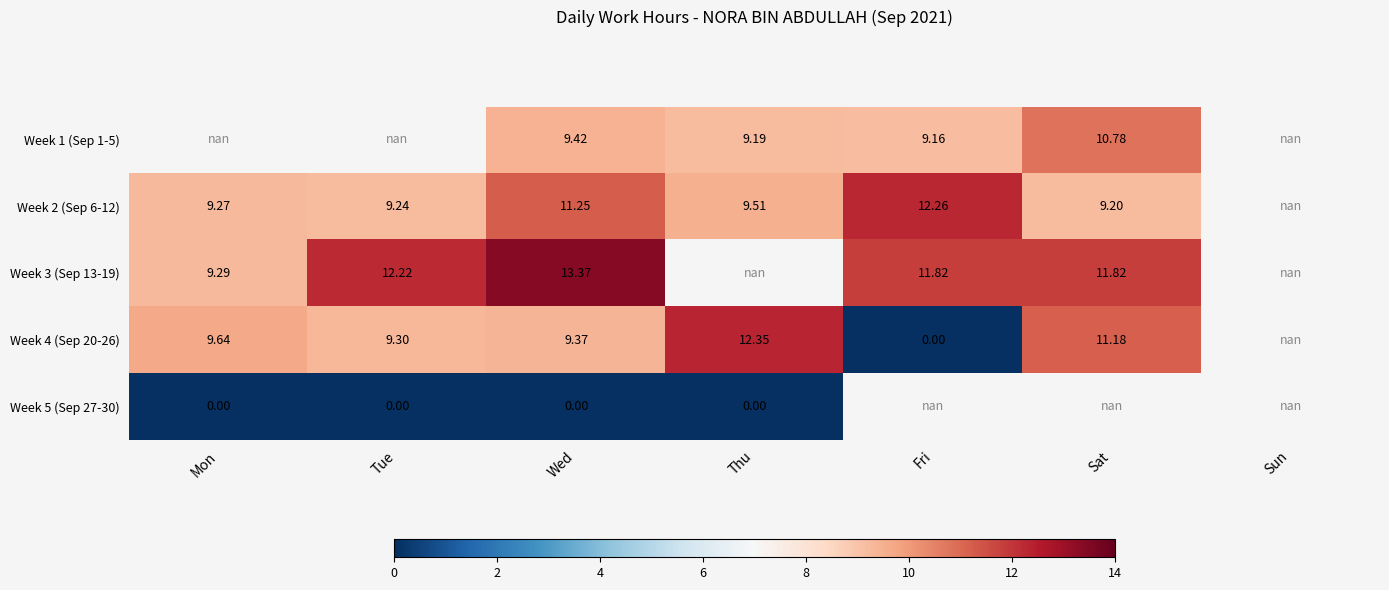

Count the number of categories in the chart.

7